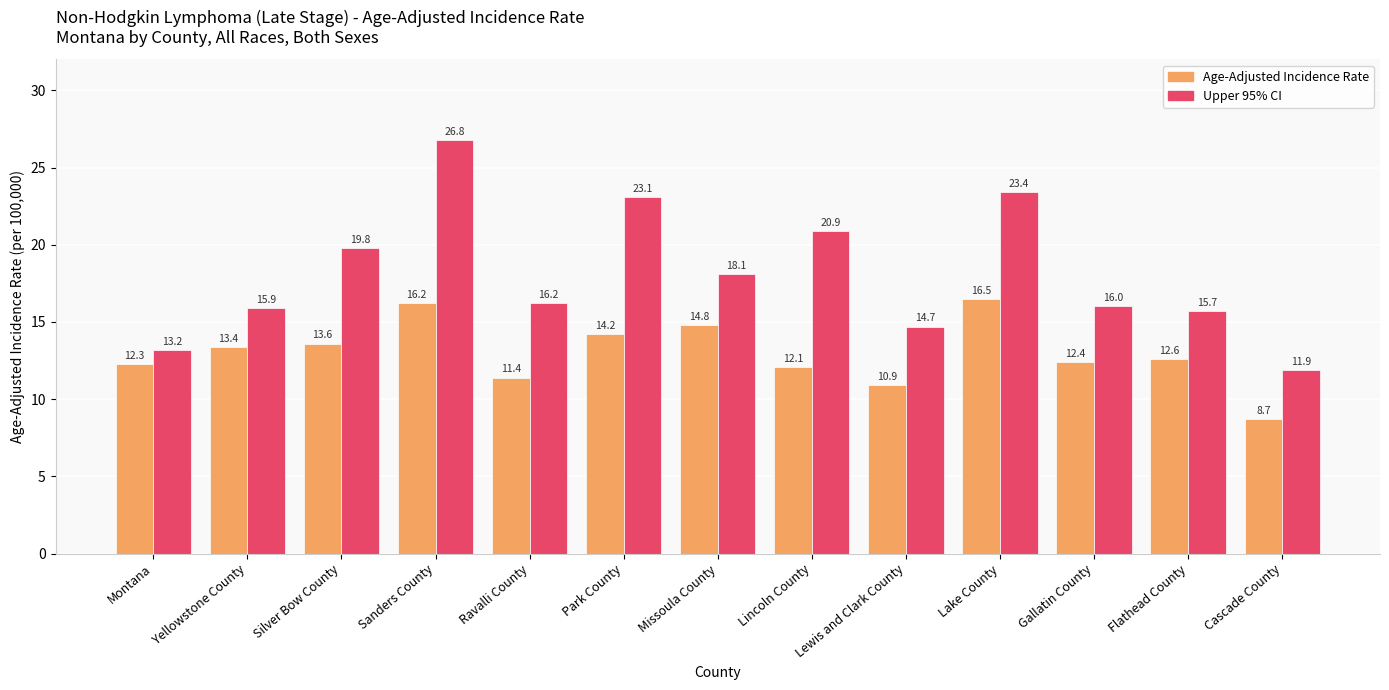

Is the value of Upper 95% CI at Silver Bow County greater than the value of Age-Adjusted Incidence Rate at Park County?

Yes